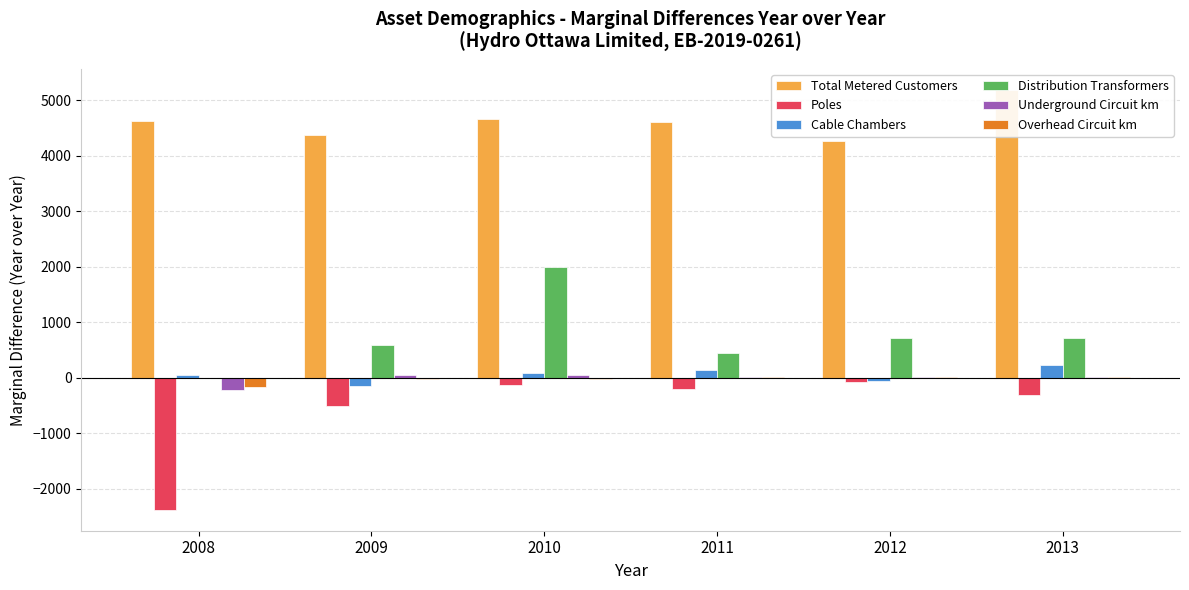

At which label does Distribution Transformers first exceed 713?

2010